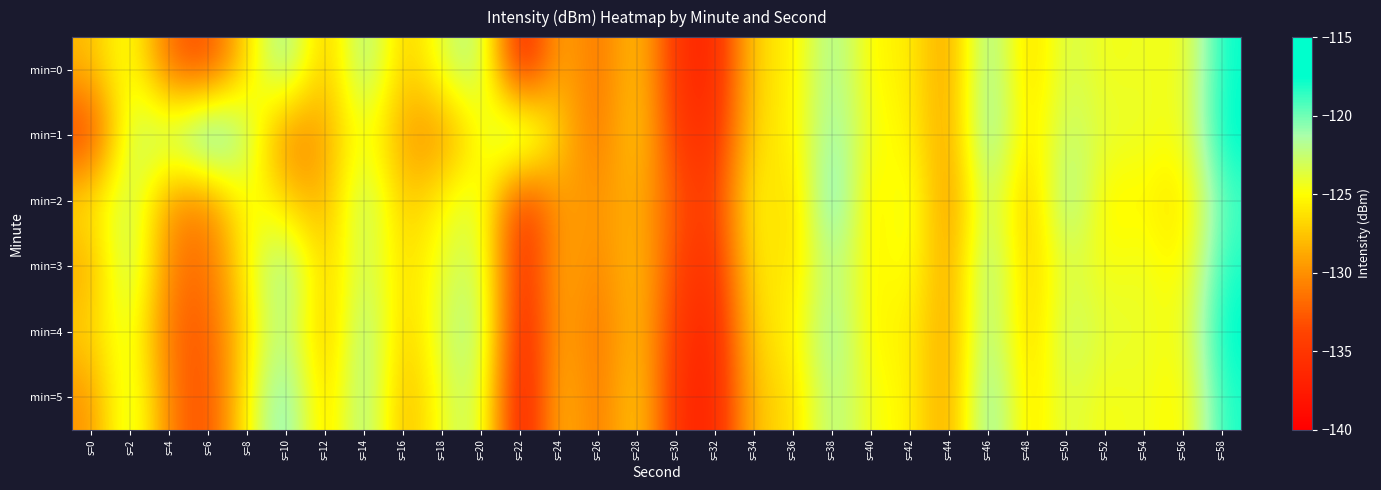

At s=40, list the series in order from smallest to largest.

min=2, min=3, min=4, min=0, min=1, min=5